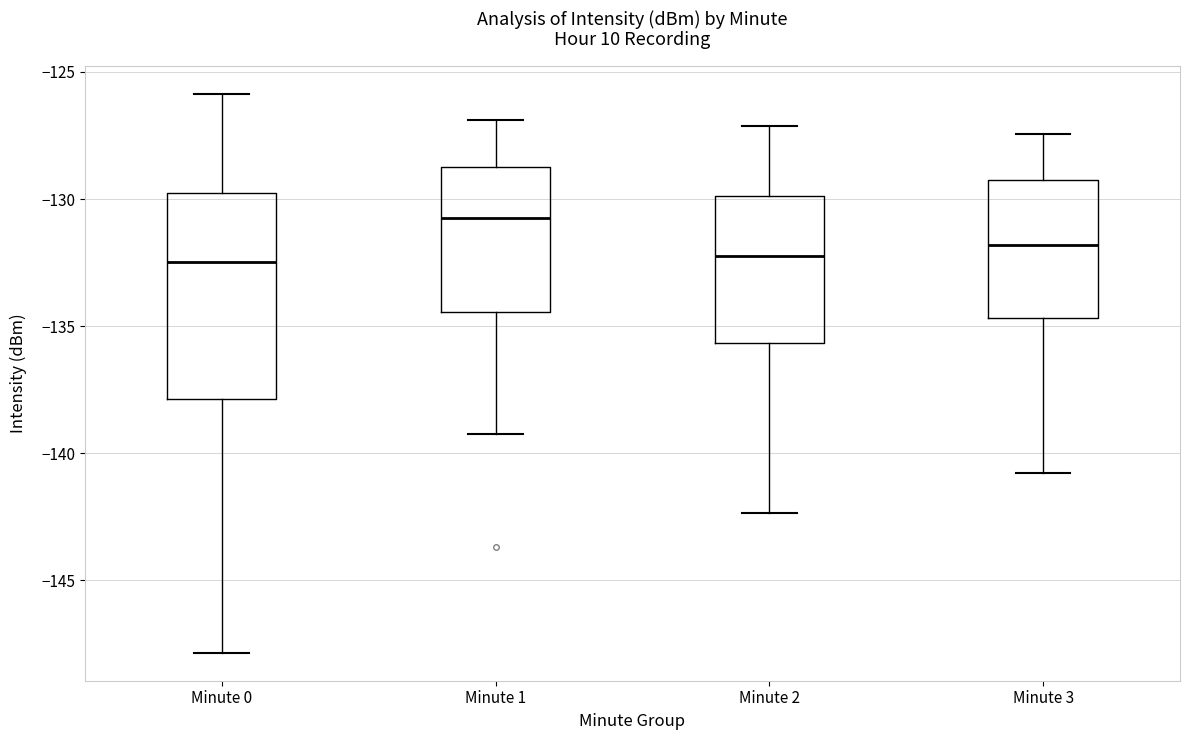

Reading left to right, transcribe this box plot: for each box, give where its median line is, the range the box spans, and where its two whiskers end, as read against the y-axis. The values are not printed on the chart, so give them approximately, as read against the axis.

Minute 0: median -132.5, box -138.0 to -130.0, whiskers -148.0 to -126.0
Minute 1: median -130.5, box -134.5 to -128.5, whiskers -139.0 to -127.0
Minute 2: median -132.0, box -135.5 to -130.0, whiskers -142.5 to -127.0
Minute 3: median -132.0, box -134.5 to -129.0, whiskers -141.0 to -127.5